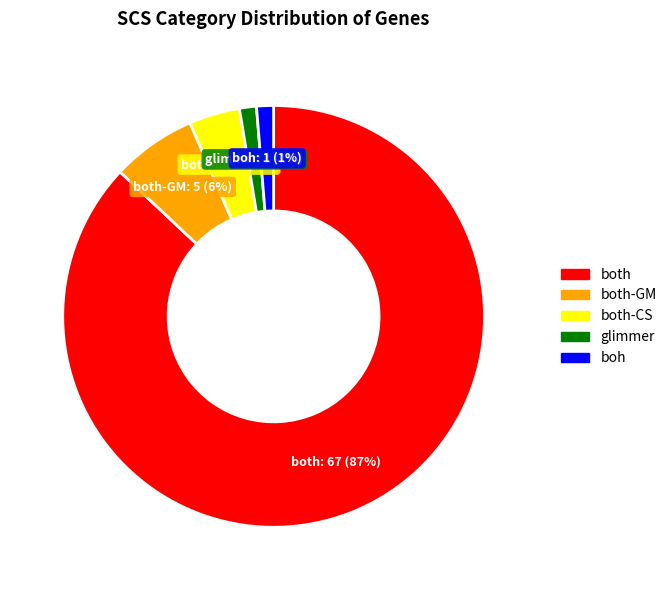

Is there any slice that represents more than half of the pie?

Yes